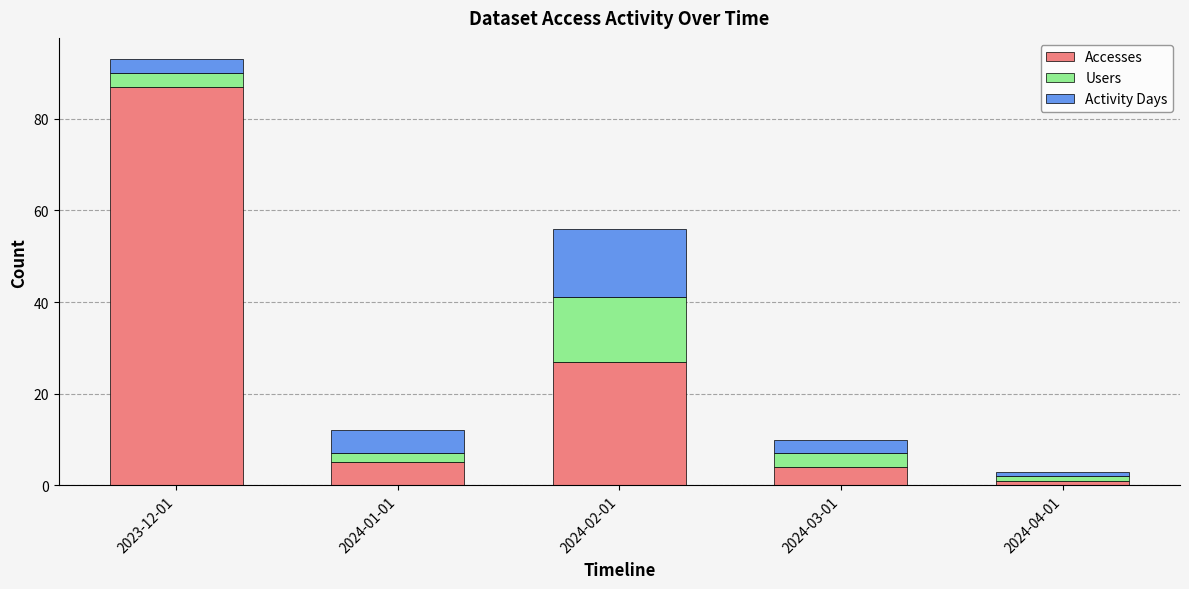

What is the highest value of the Accesses series?

87